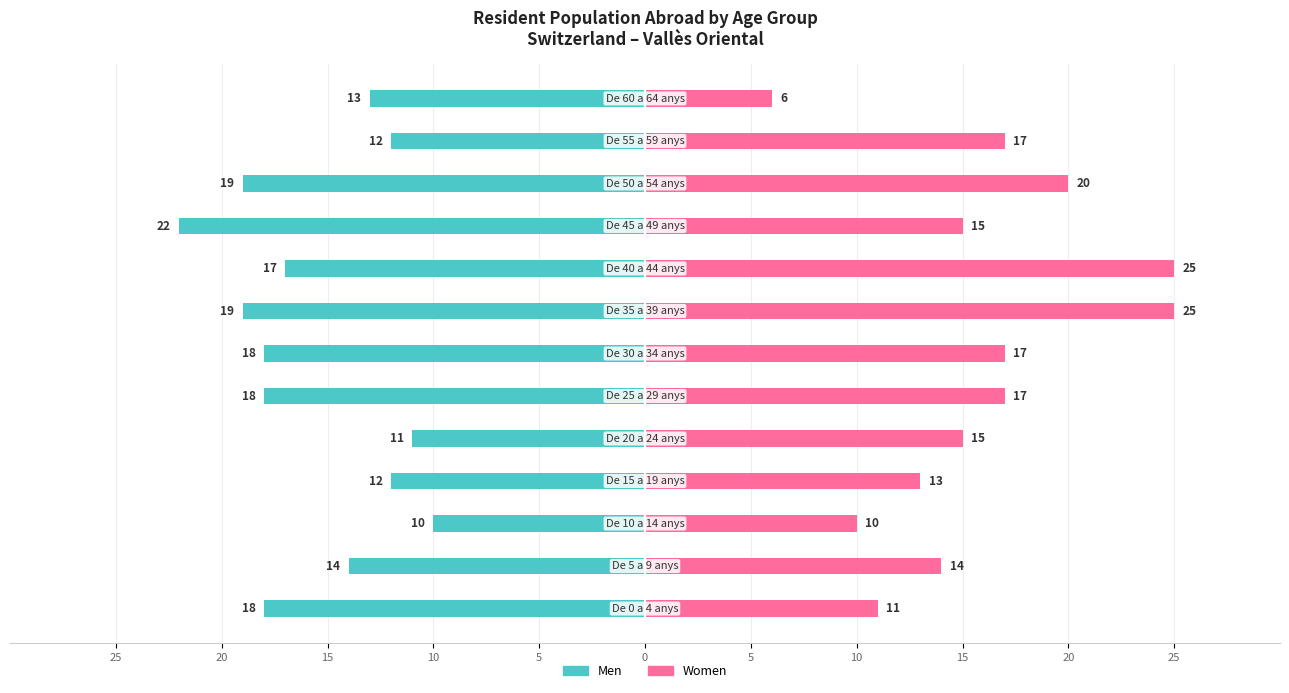

What is the difference between the second highest and second lowest values in the Women series?

15